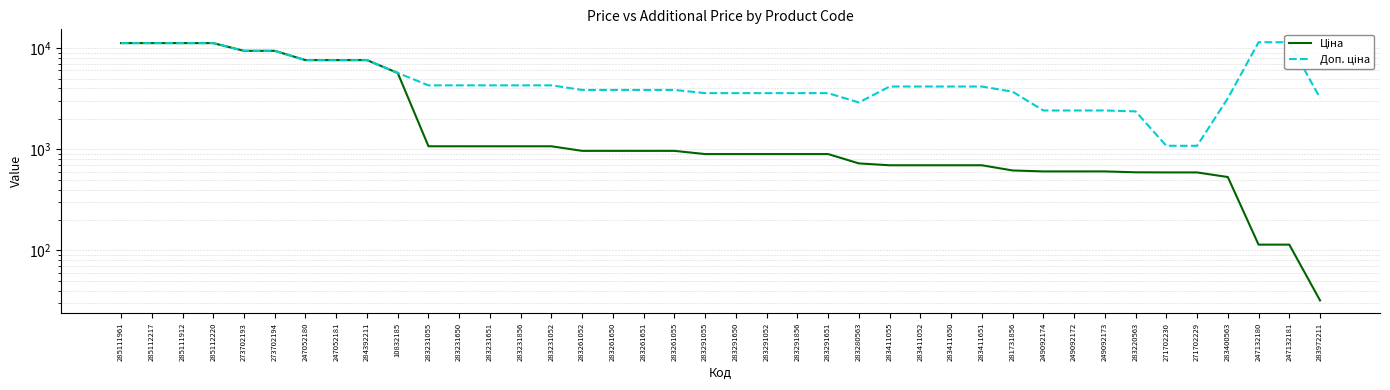

Rank the categories by Доп. ціна value from lowest to highest.

271702230, 271702229, 283220563, 249092174, 249092172, 249092173, 283280563, 283400563, 283972211, 283291055, 283291650, 283291052, 283291856, 283291651, 281731856, 283261052, 283261650, 283261651, 283261055, 283411055, 283411052, 283411650, 283411651, 283231055, 283231650, 283231651, 283231856, 283231052, 10832185, 247052180, 247052181, 284392211, 273702193, 273702194, 285111961, 285112217, 285111912, 285112220, 247132180, 247132181